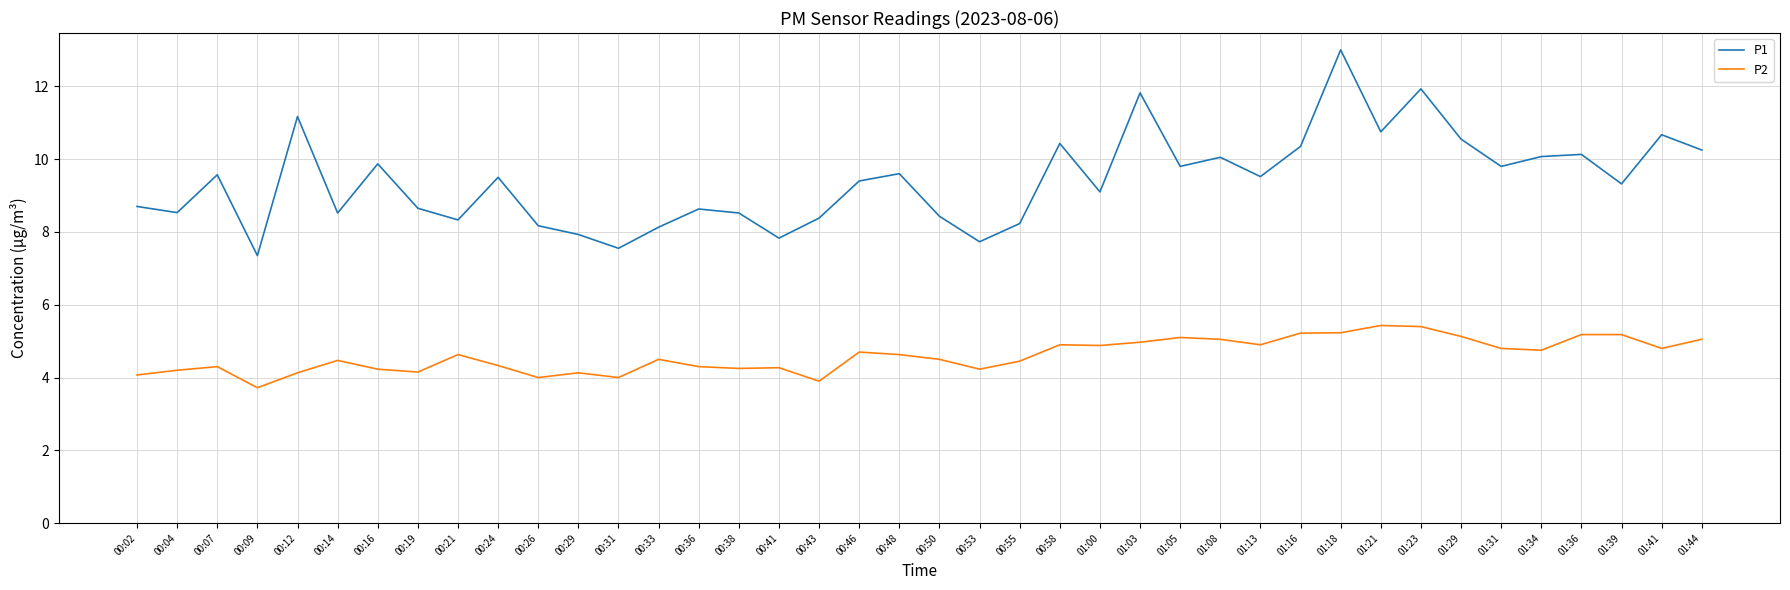

What are all the series names shown in the legend?

P1, P2